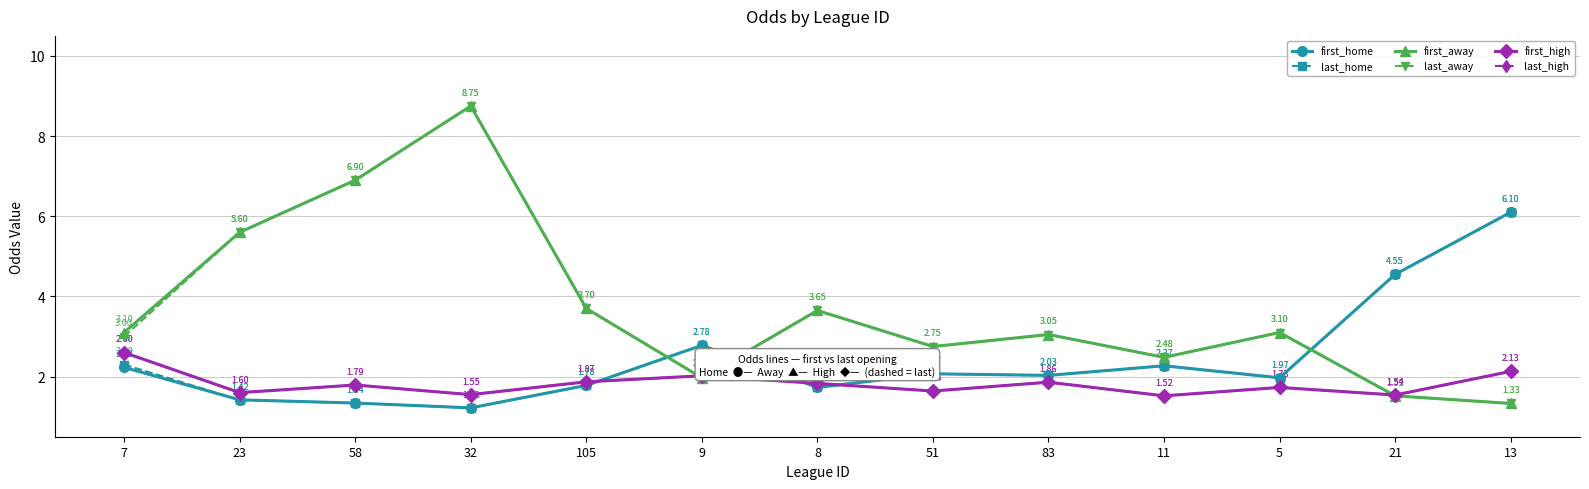

Does the chart have visible grid lines?

Yes